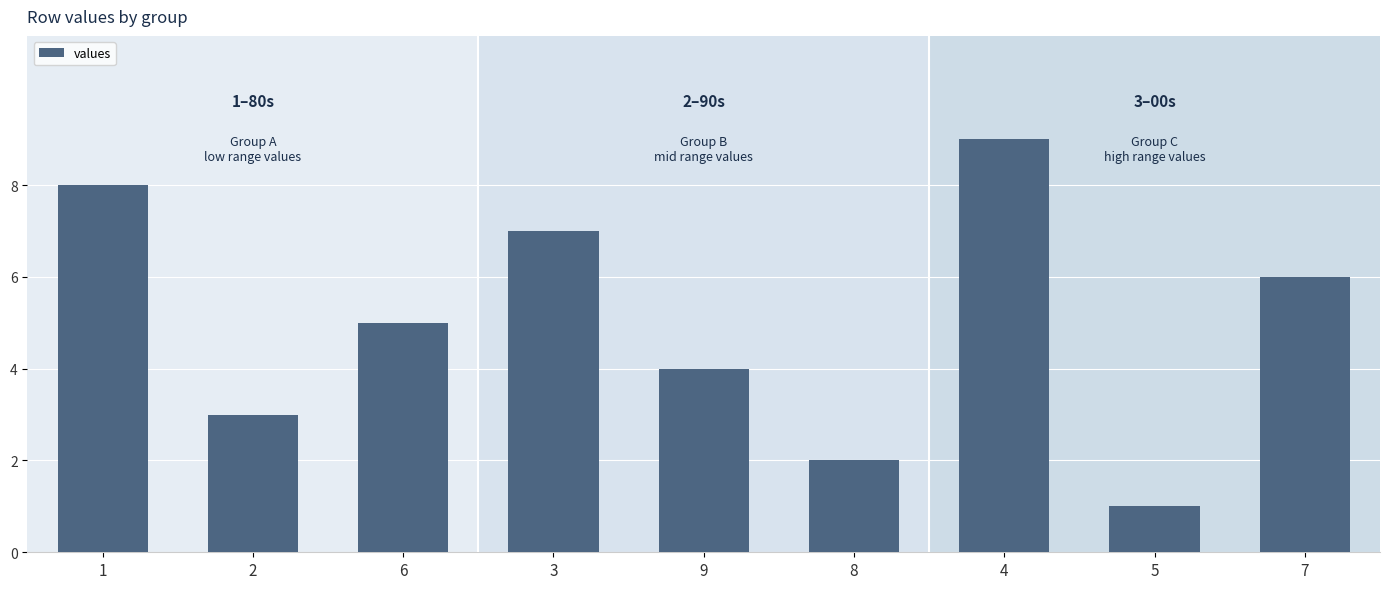

What is the difference between the second highest and second lowest values?

6